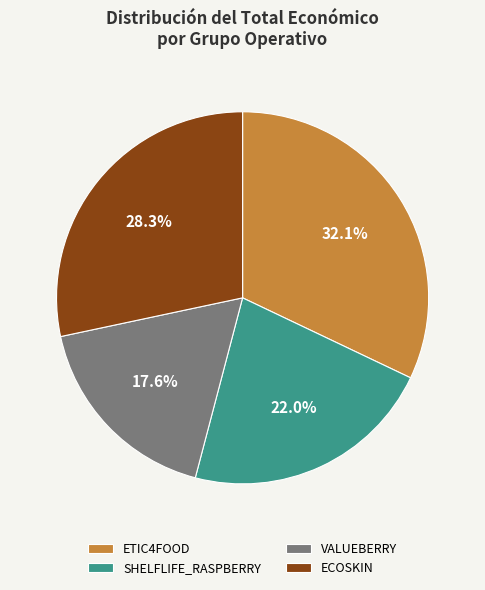

Which category has the smallest portion of the pie?

VALUEBERRY